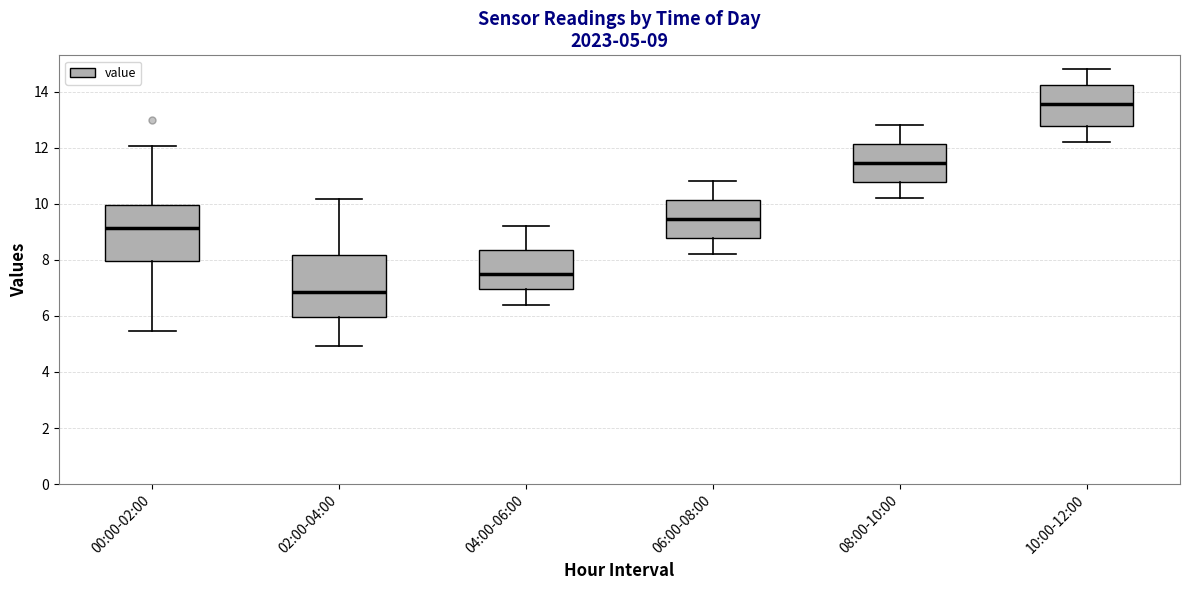

Which box has the lowest median line?

02:00-04:00